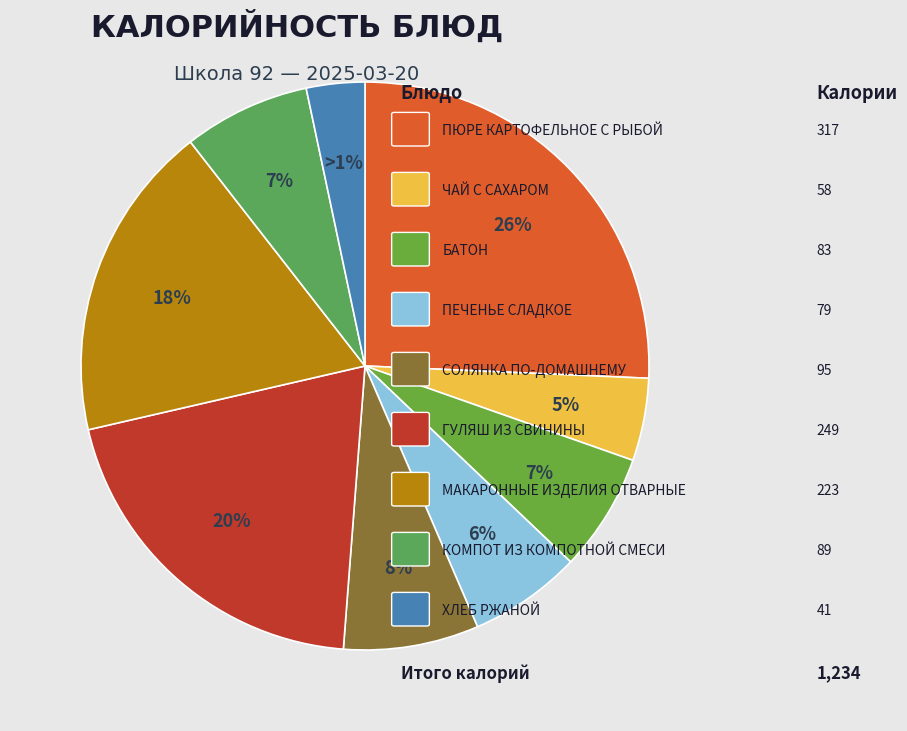

How many slices are in this pie chart?

9